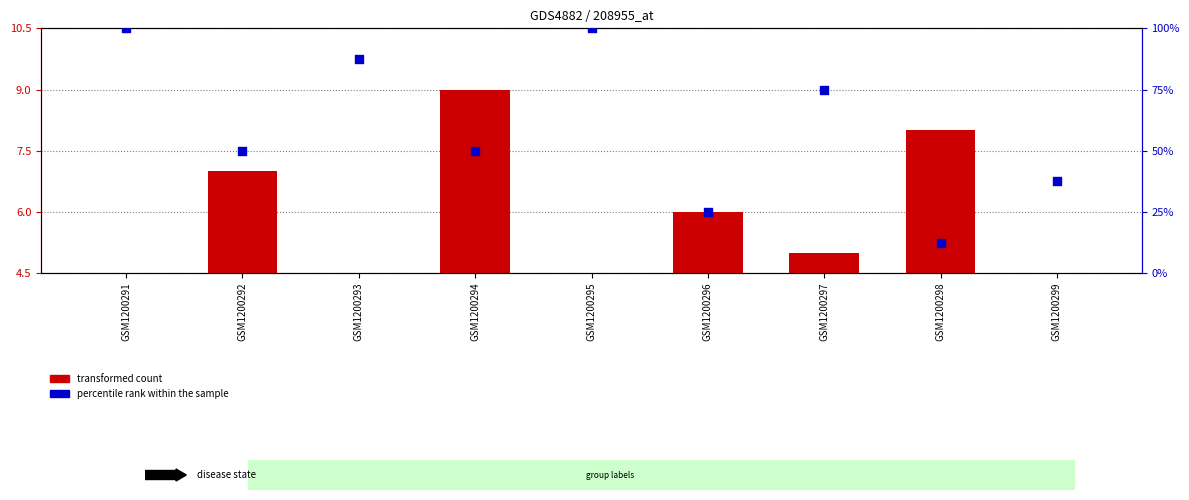

At which category is the sum across all series the highest?

GSM1200291